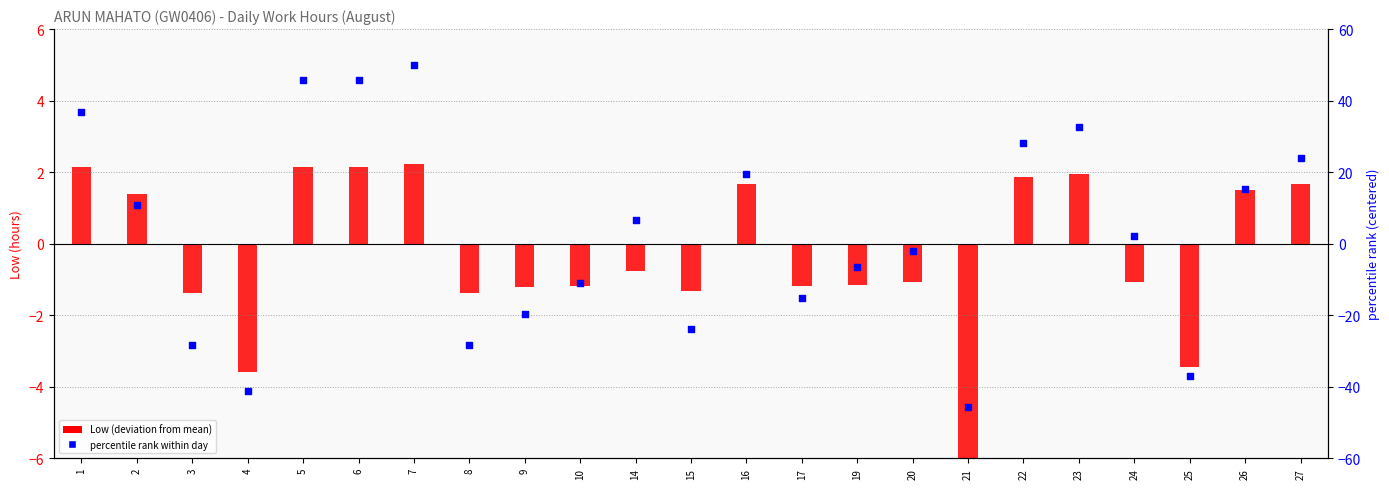

Which series has the widest spread of Y values?

percentile rank within day